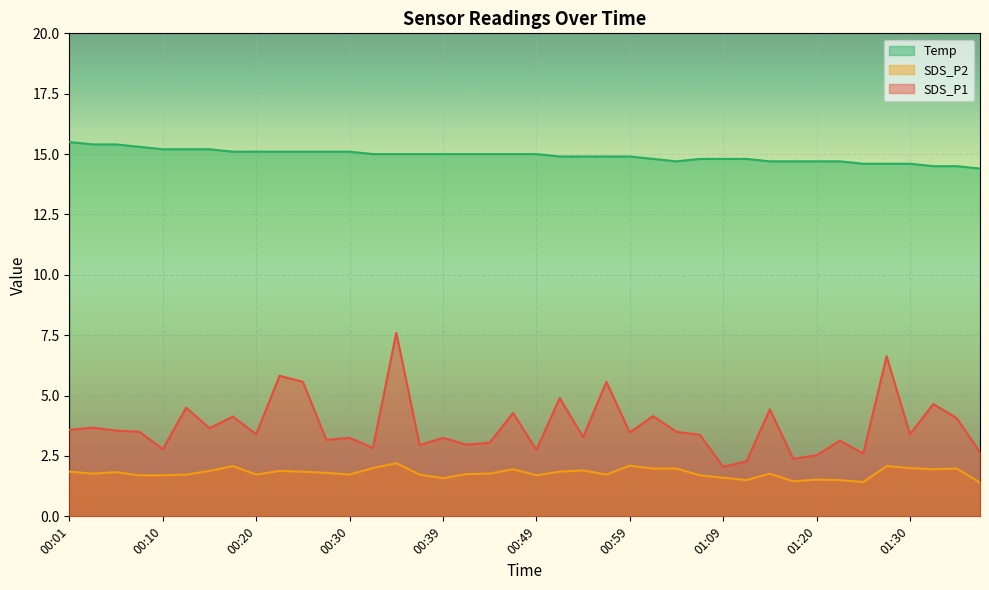

List the labels in order of Temp value, largest first.

00:01, 00:03, 00:05, 00:08, 00:10, 00:13, 00:15, 00:18, 00:20, 00:22, 00:25, 00:27, 00:30, 00:32, 00:35, 00:37, 00:39, 00:42, 00:44, 00:47, 00:49, 00:52, 00:54, 00:57, 00:59, 01:01, 01:06, 01:09, 01:12, 01:04, 01:15, 01:17, 01:20, 01:22, 01:25, 01:27, 01:30, 01:32, 01:35, 01:37